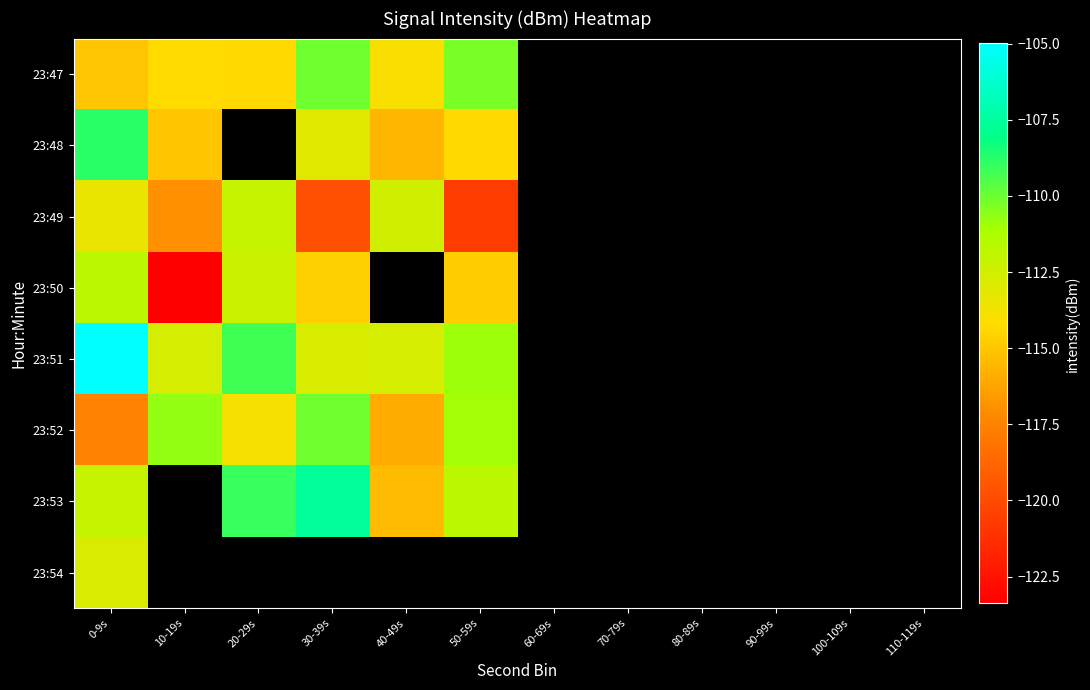

How many values in 23:50 are below zero?

5